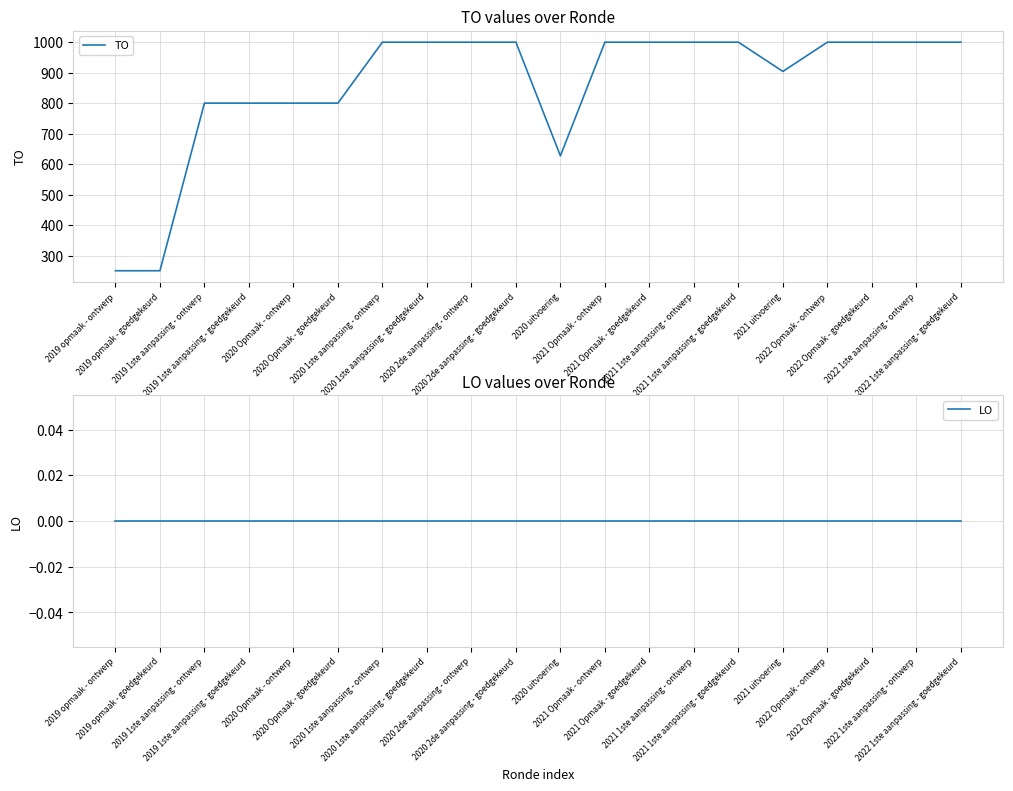

Is the value of LO at 2021 Opmaak - goedgekeurd greater than the value of TO at 2019 1ste aanpassing - ontwerp?

No